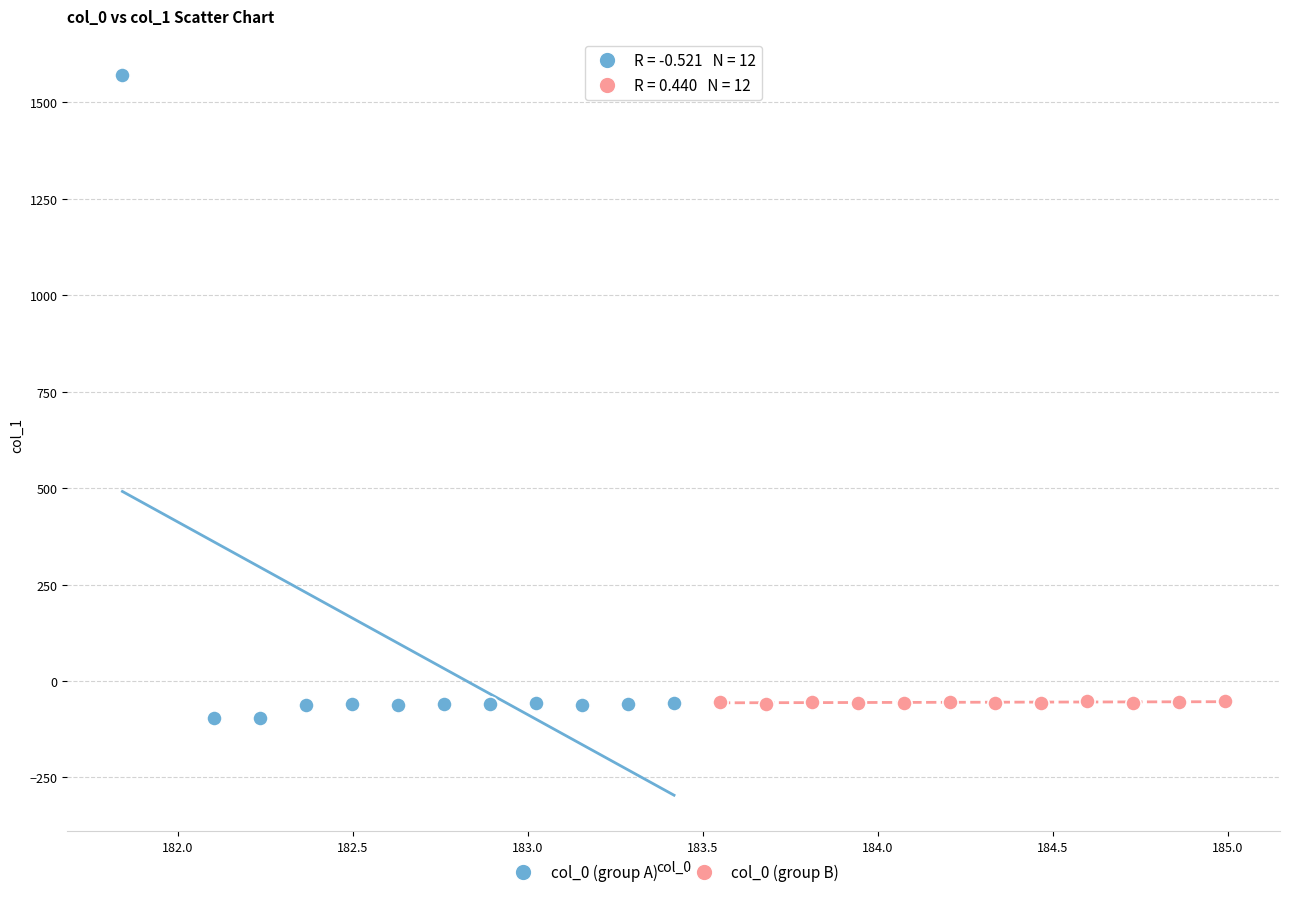

Which series contains the highest Y value?

col_0 (group A)